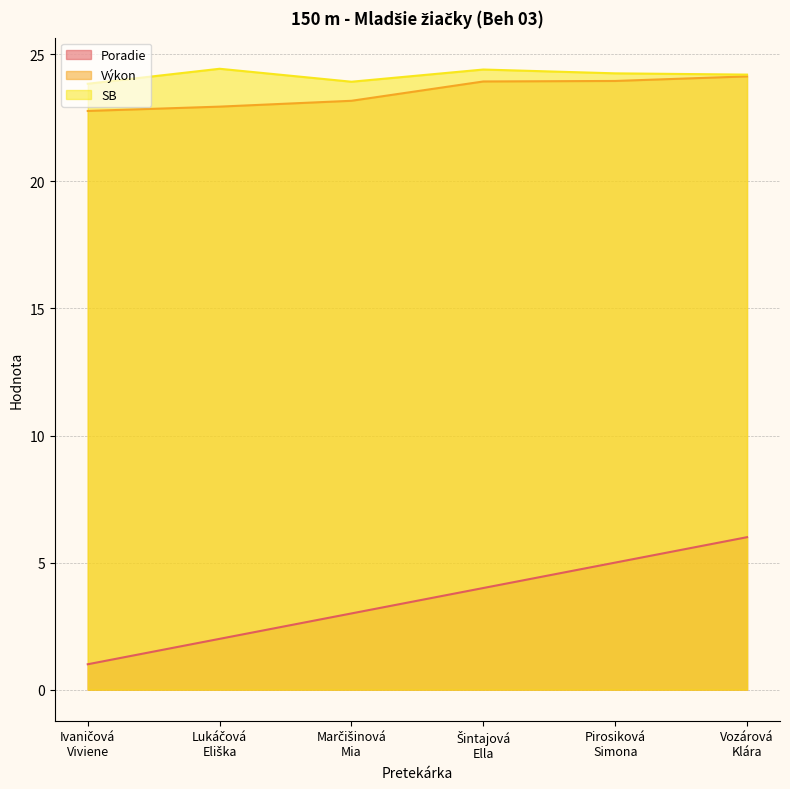

What is the total value across all series at Ivaničová
Viviene?

47.6